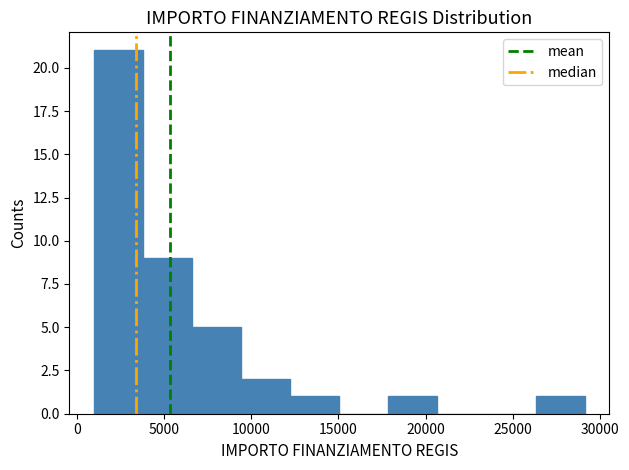

Which range on the x-axis has the tallest bar?

1000 to 4000